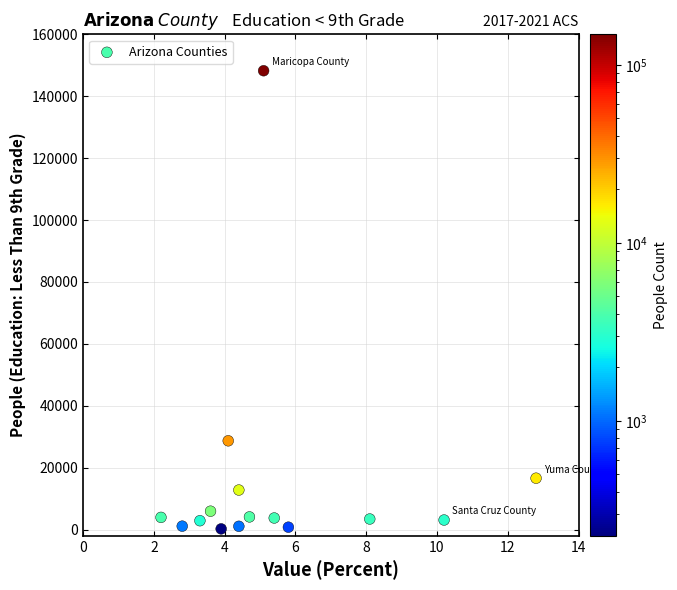

What is the range of Y values (max minus min)?

148014